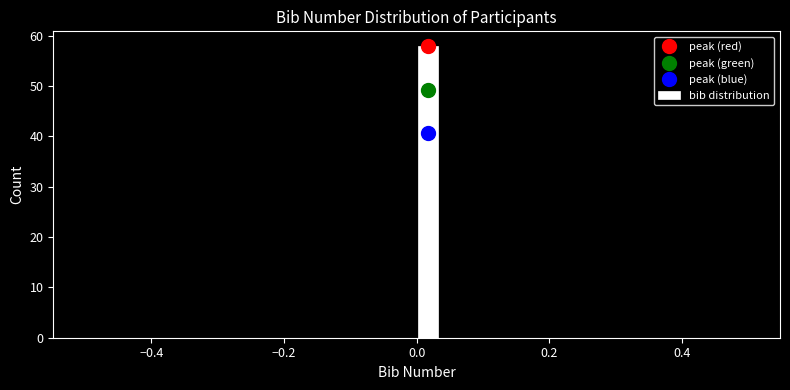

Read against the x-axis, roughly where is the centre of the tallest bar?

0.02